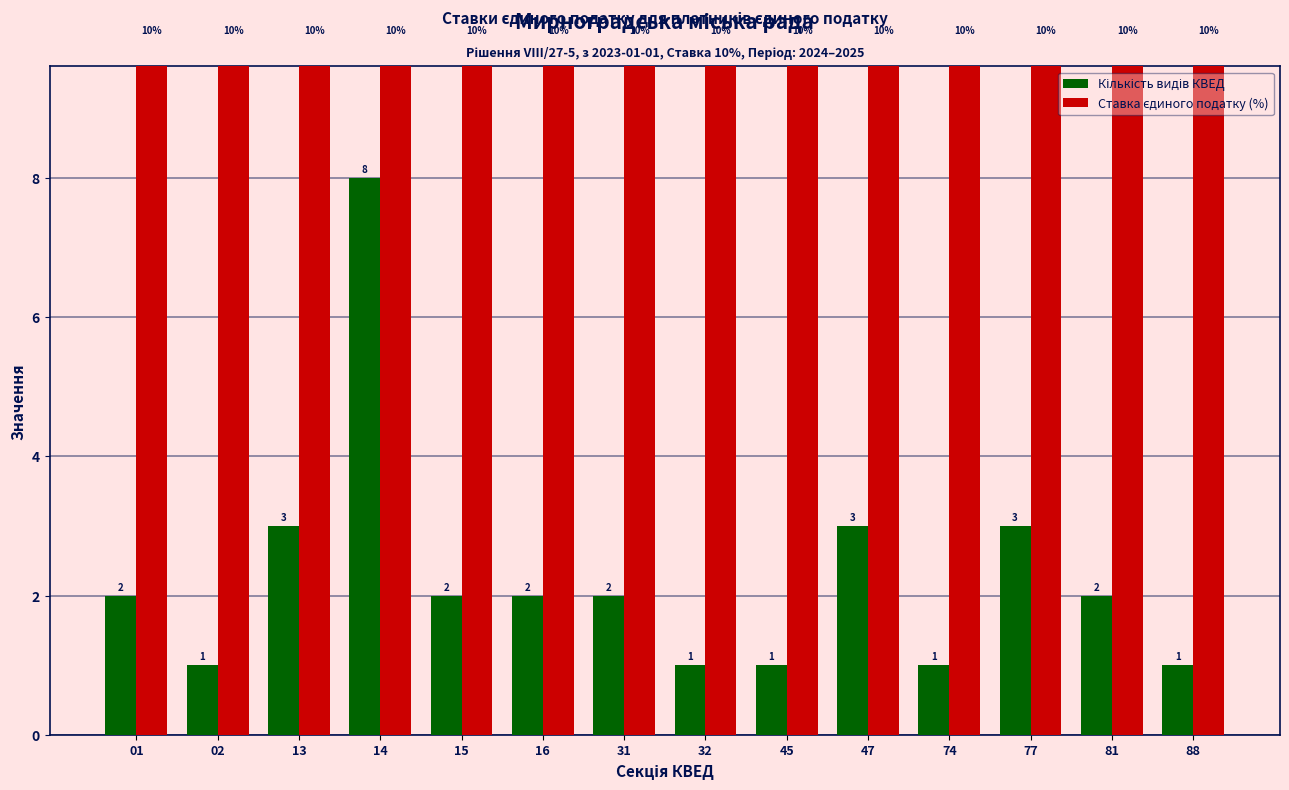

Is the value of Ставка єдиного податку (%) at 01 greater than the value of Кількість видів КВЕД at 74?

Yes